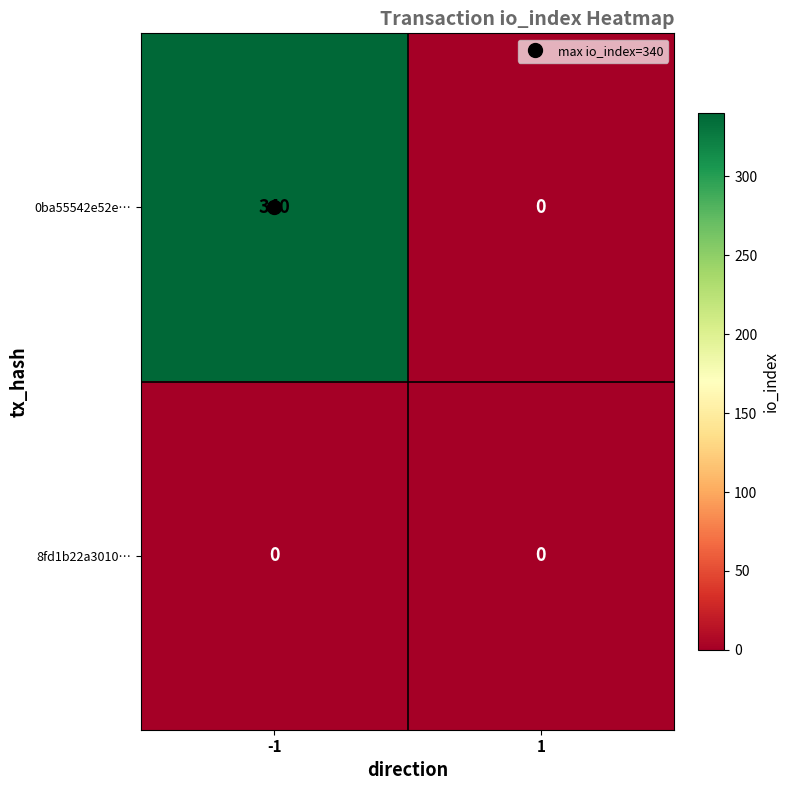

List the series in order of their peak value, highest first.

0ba55542e52e…, 8fd1b22a3010…